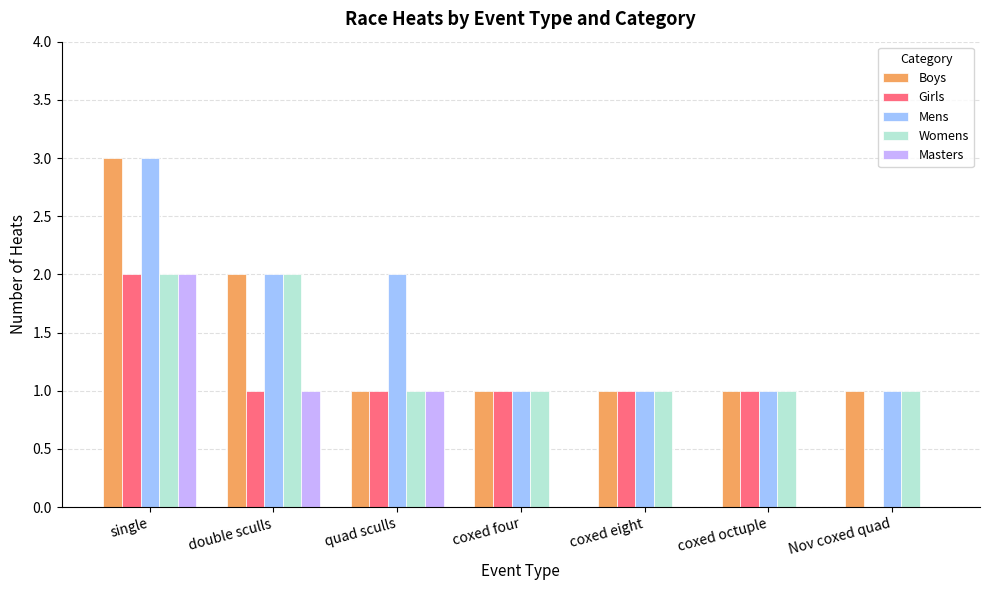

Between coxed four and Nov coxed quad, which series saw the biggest shift?

Girls